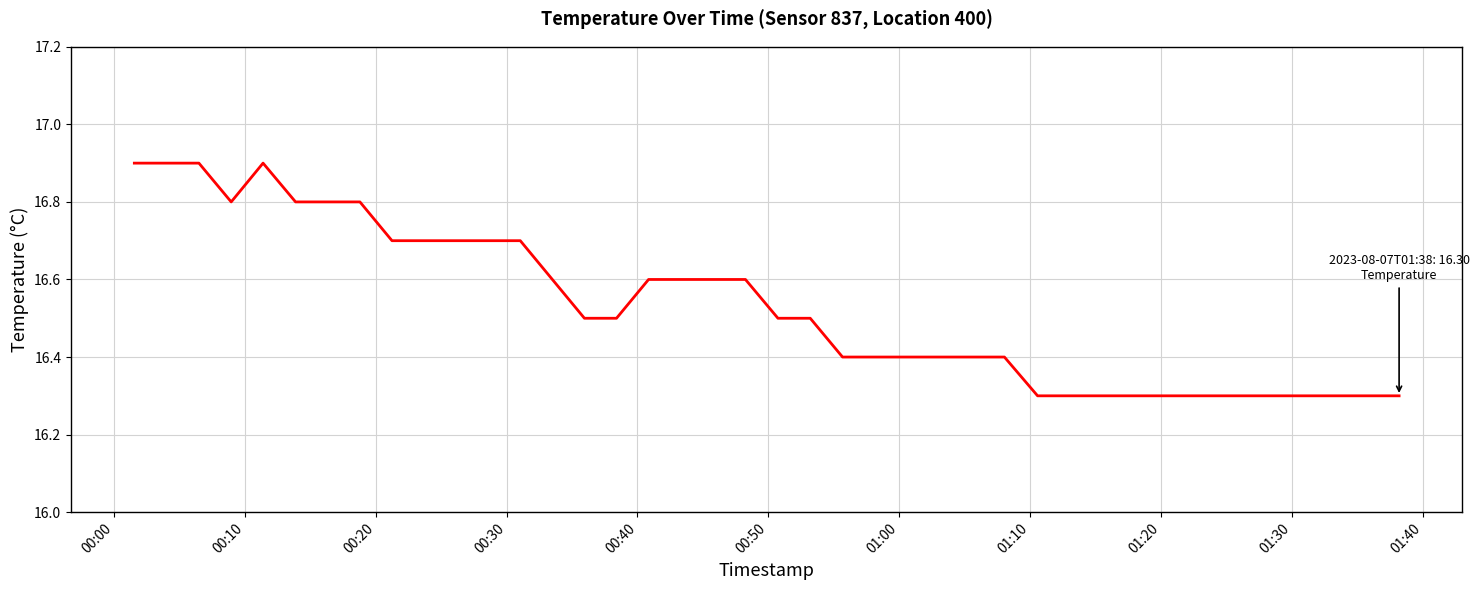

What is the smallest value displayed?

16.3